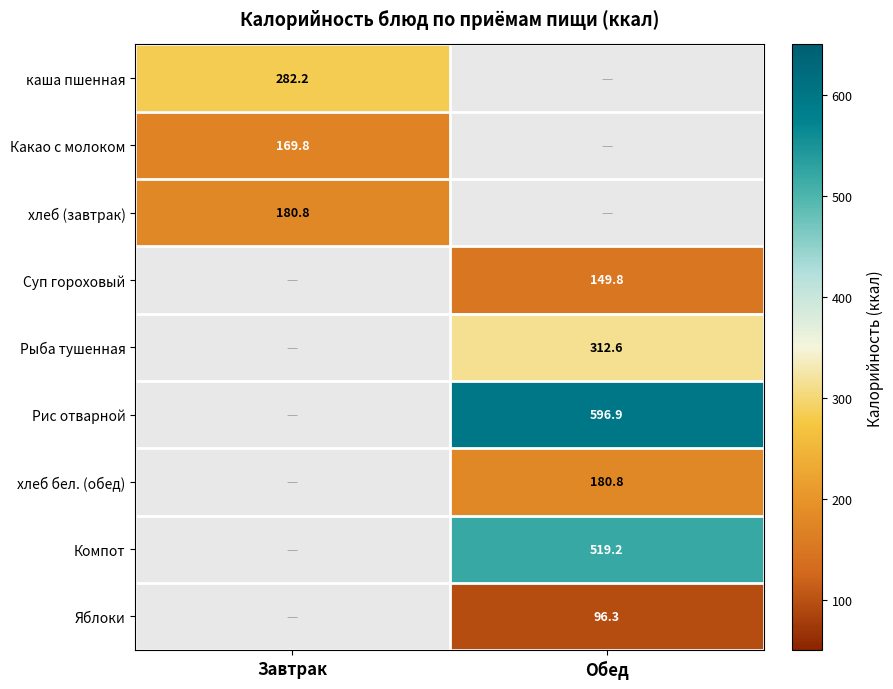

Count the number of categories in the chart.

2